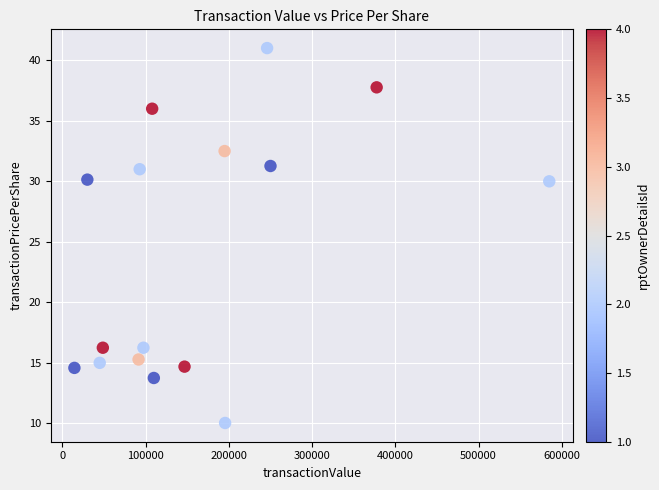

What is the range of X values (max minus min)?

570416.0